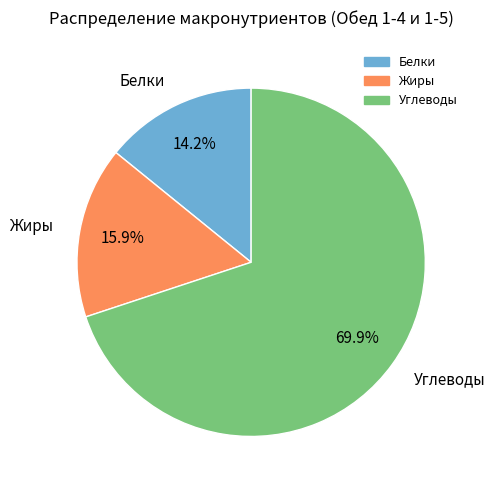

Rank the categories by value from lowest to highest.

Белки, Жиры, Углеводы